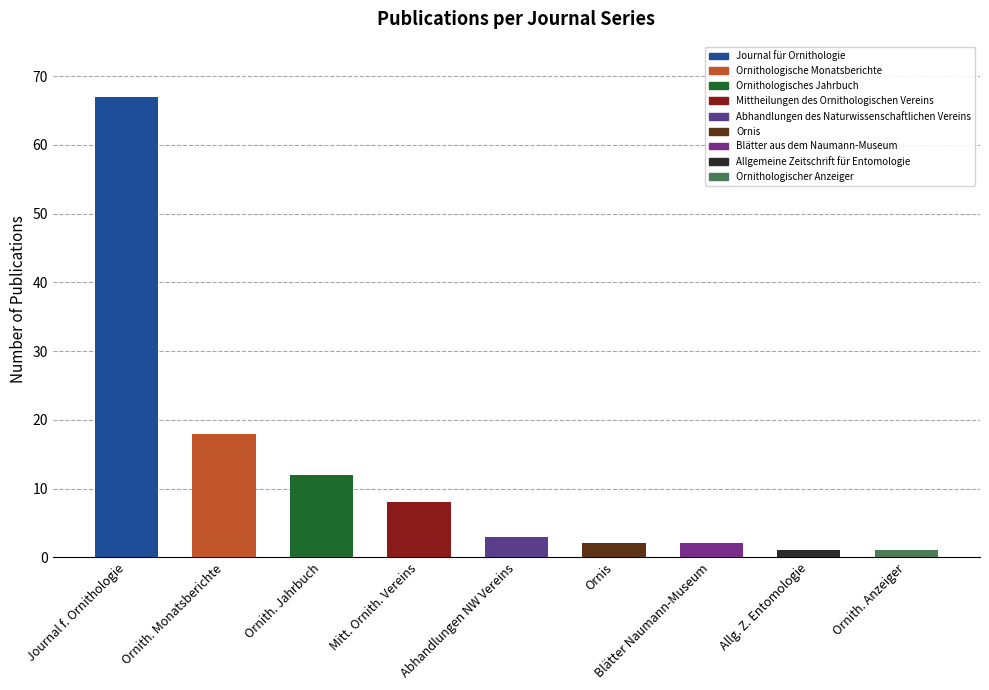

What is the difference between the maximum and minimum values?

66